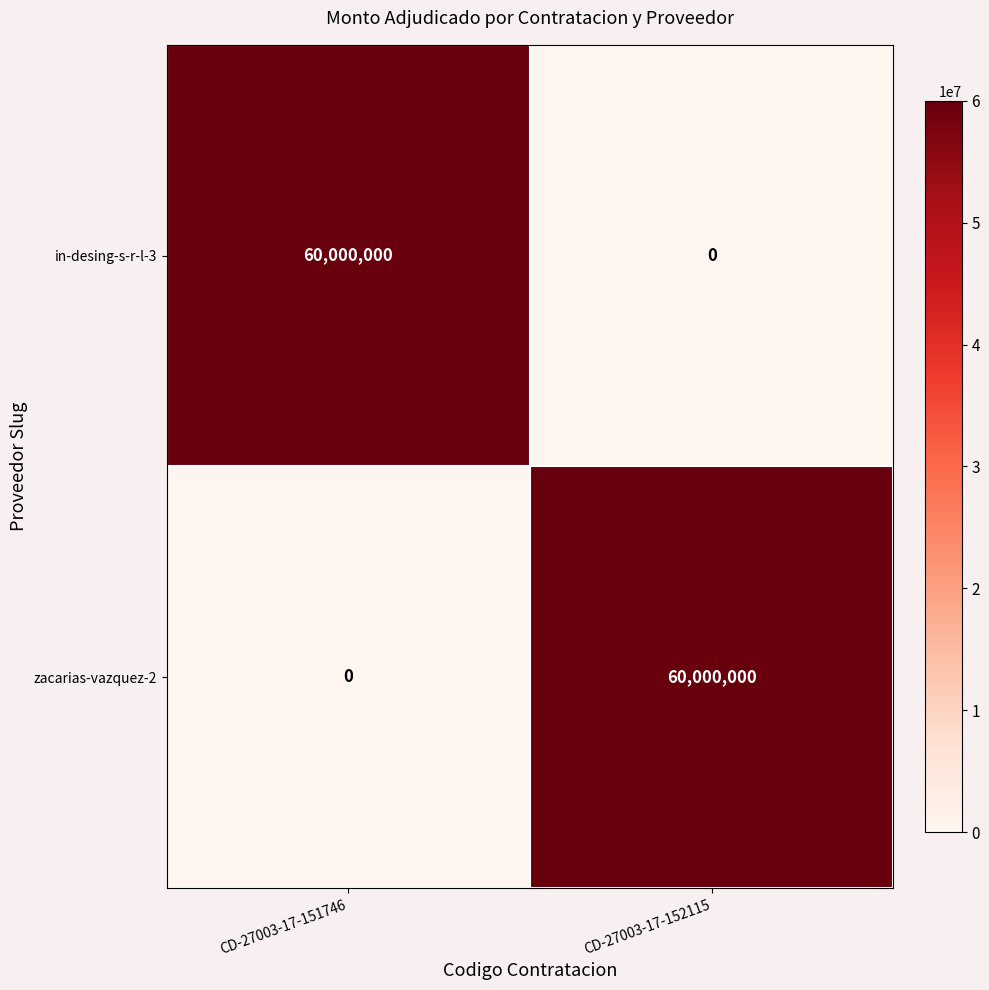

The zacarias-vazquez-2 series shows -36466527 at CD-27003-17-151746. True or false?

False